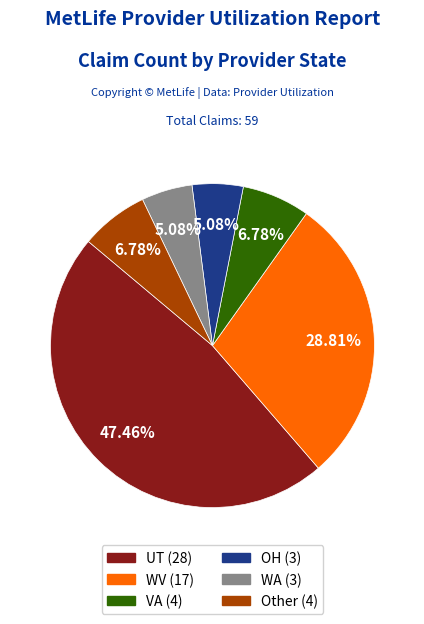

Does any single category account for the majority?

No